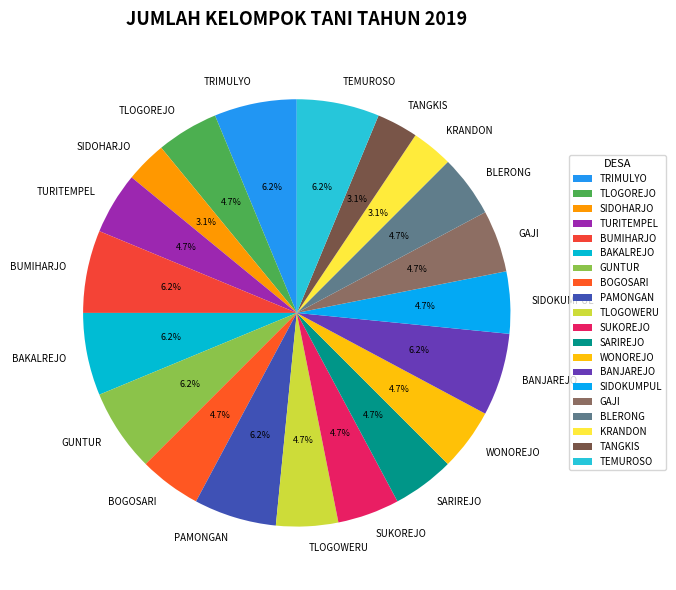

How many segments does this pie chart have?

20